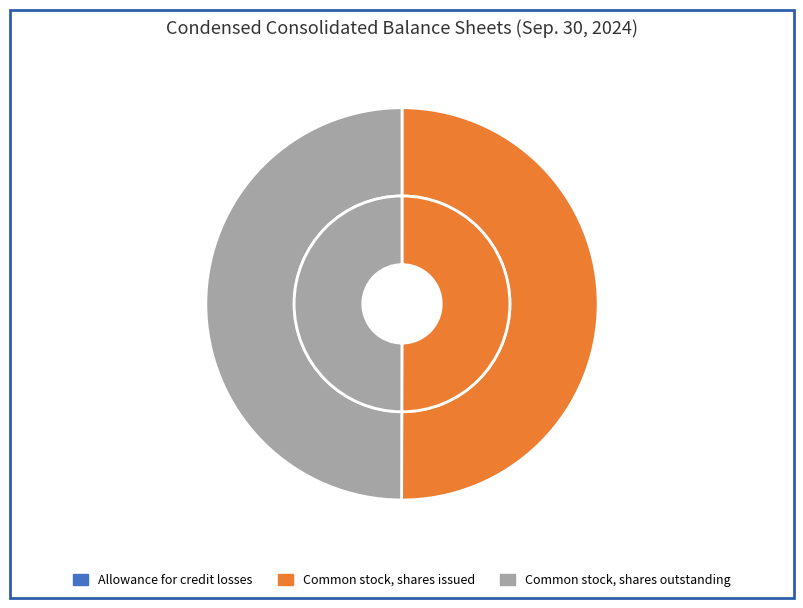

To the nearest percent, what percentage of the pie is Common stock, shares outstanding?

50%